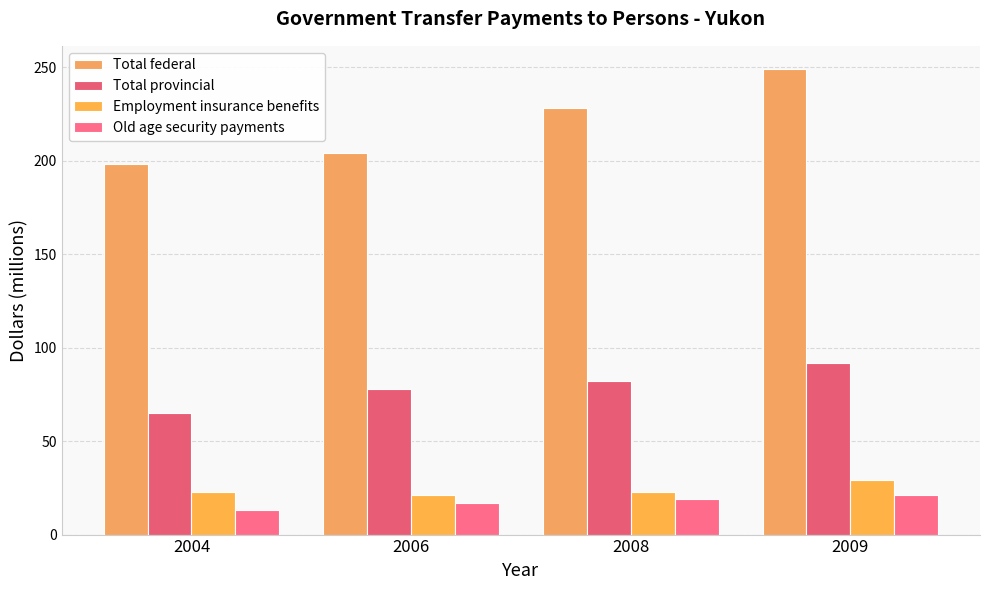

Which series has the widest spread of values?

Total federal